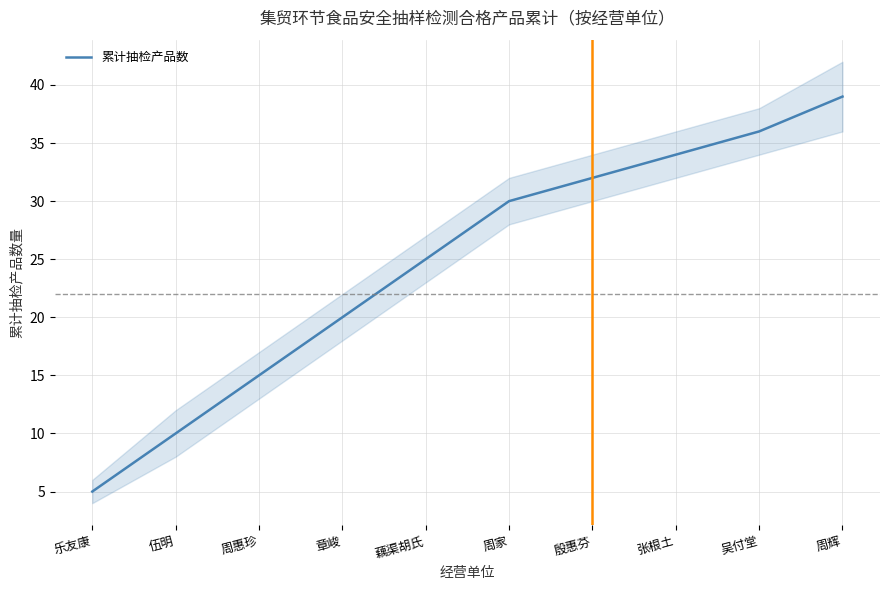

Reading right to left, extract all data points from this chart.

39	36	34	32	30	25	20	15	10	5